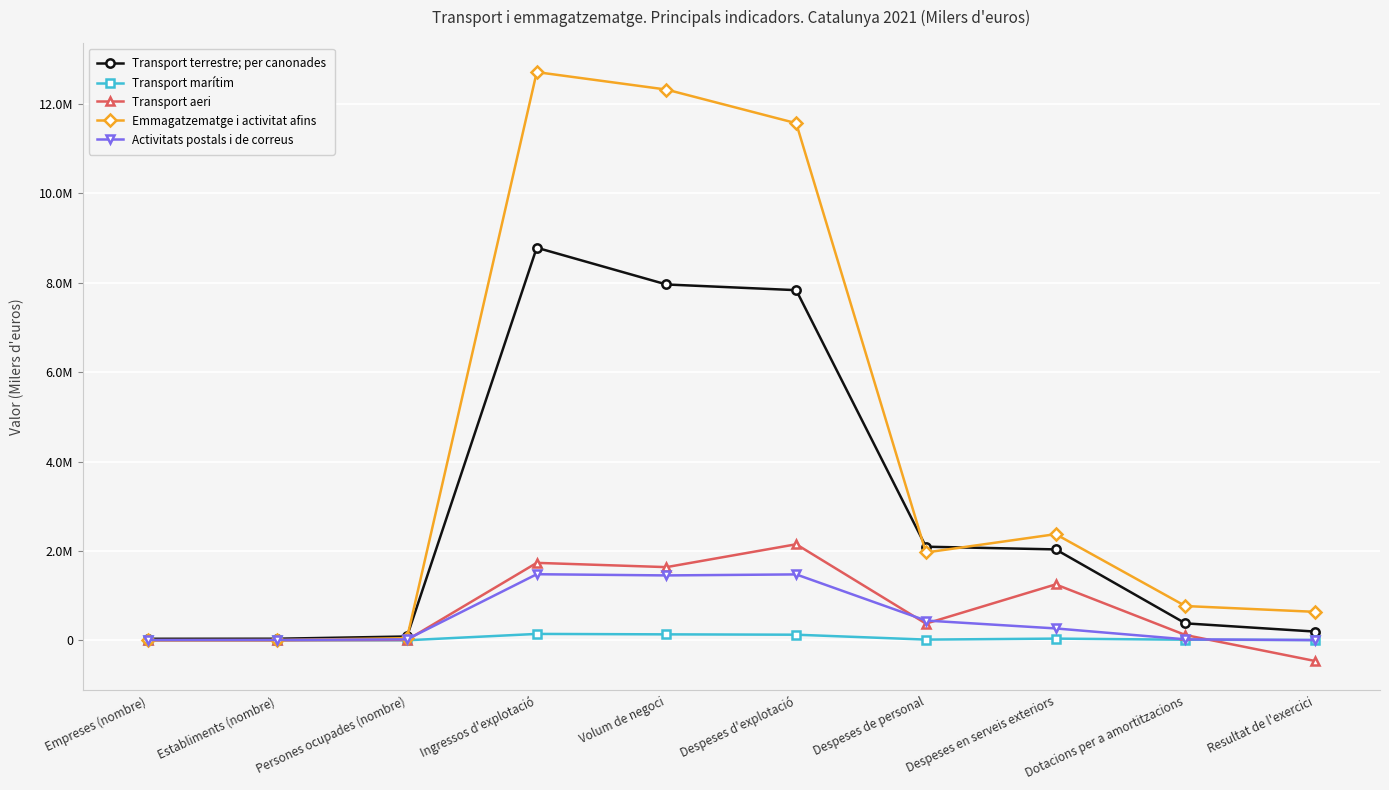

Is it true that Transport terrestre; per canonades equals 2034297 at Despeses en serveis exteriors?

True